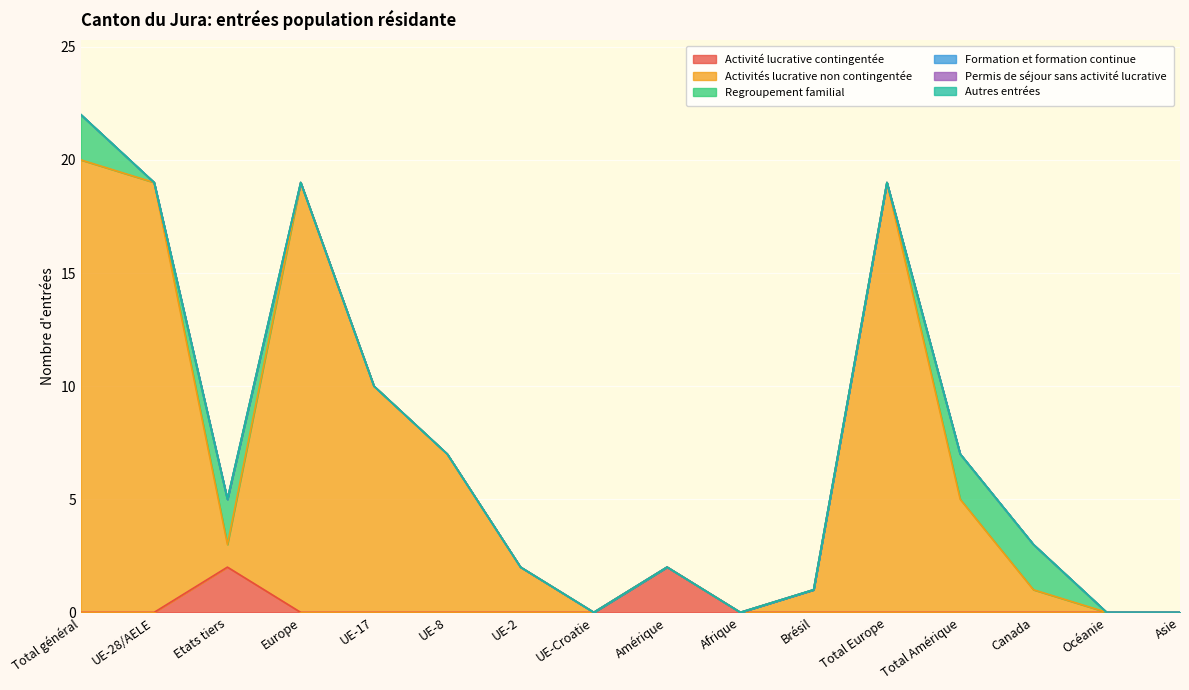

What is the greatest value displayed?

20